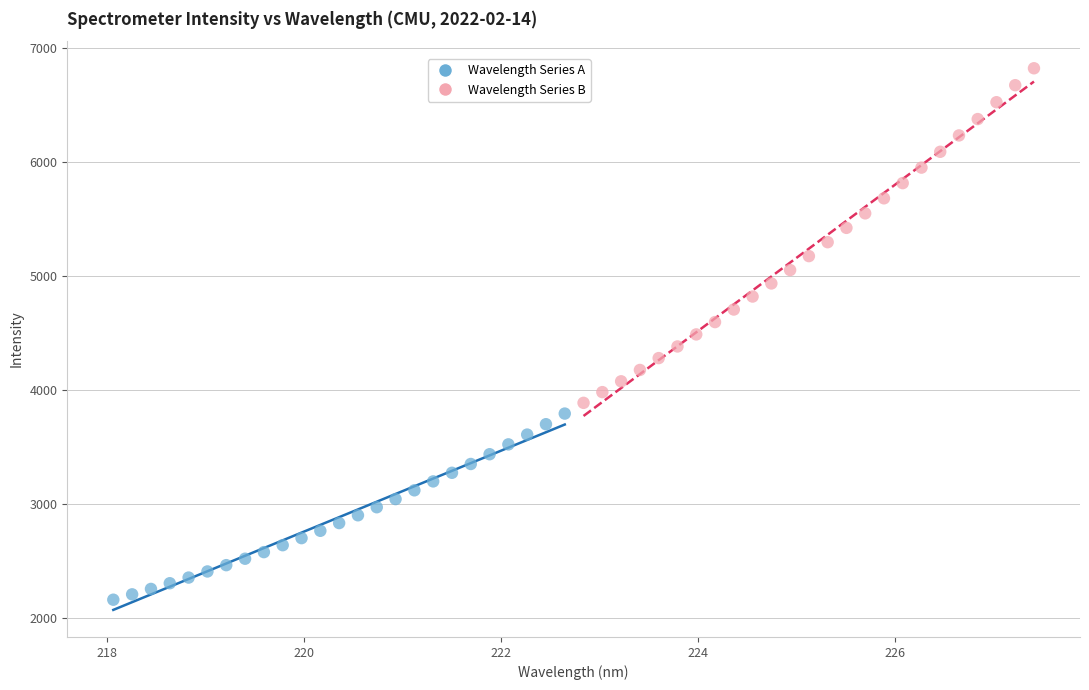

Which series contains the highest Y value?

Wavelength Series B